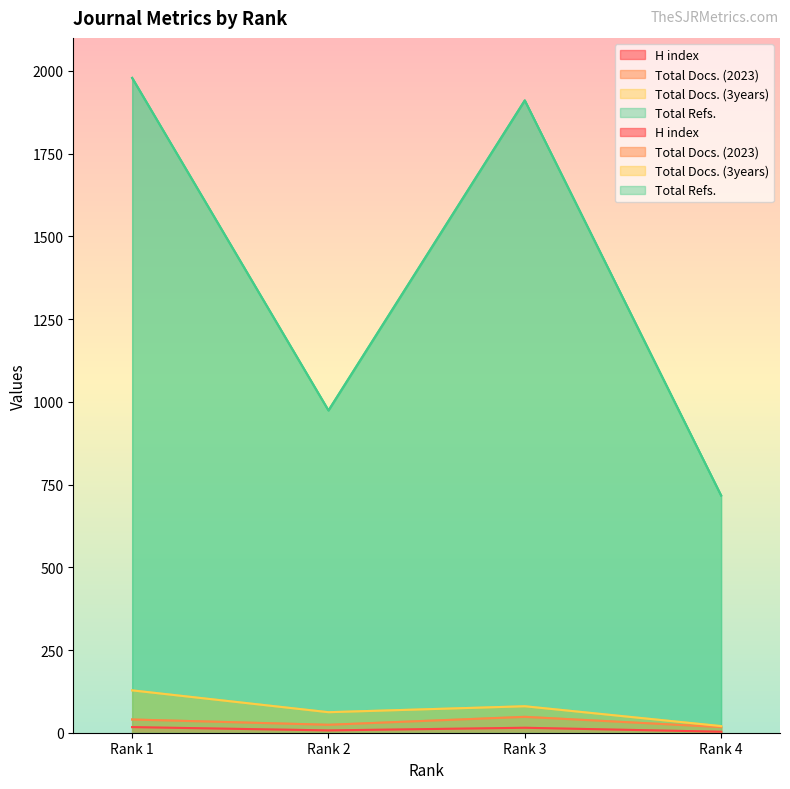

Reading left to right, extract all data points from this chart.

H index: 17	7	15	3
Total Docs. (2023): 40	24	48	17
Total Docs. (3years): 128	62	80	20
Total Refs.: 1979	974	1911	717